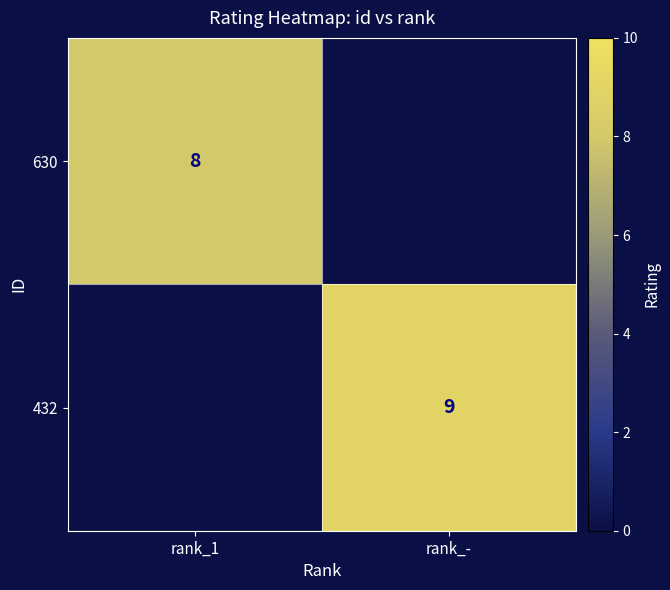

At which category does the chart reach its peak across all series?

rank_-